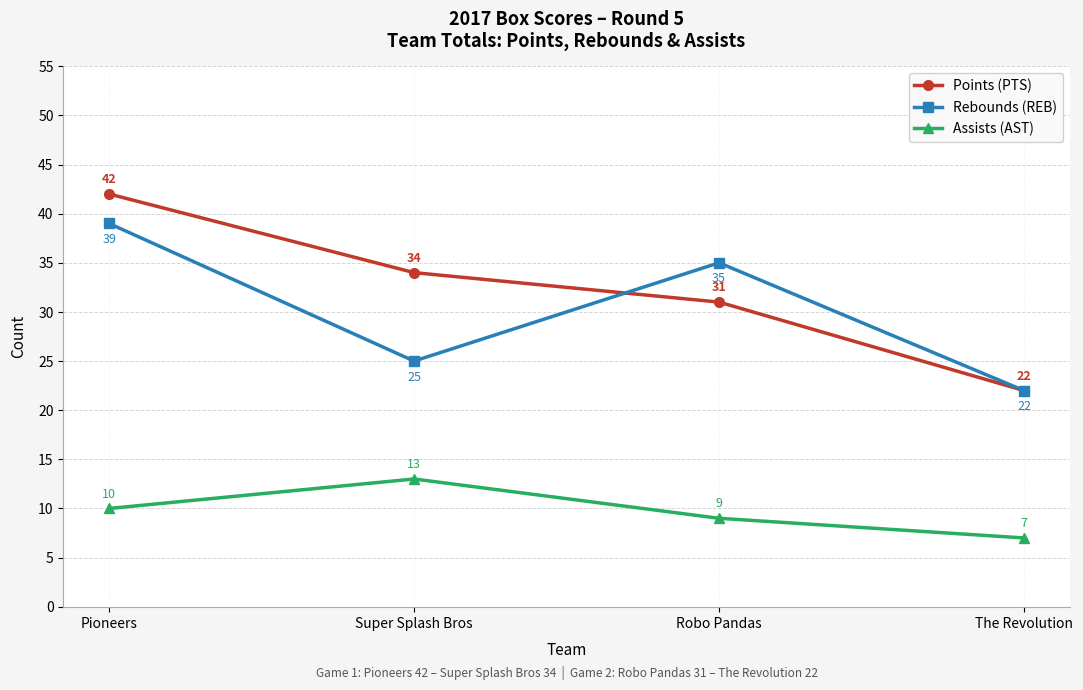

True or false: Rebounds (REB) and Assists (AST) cross at least once.

False